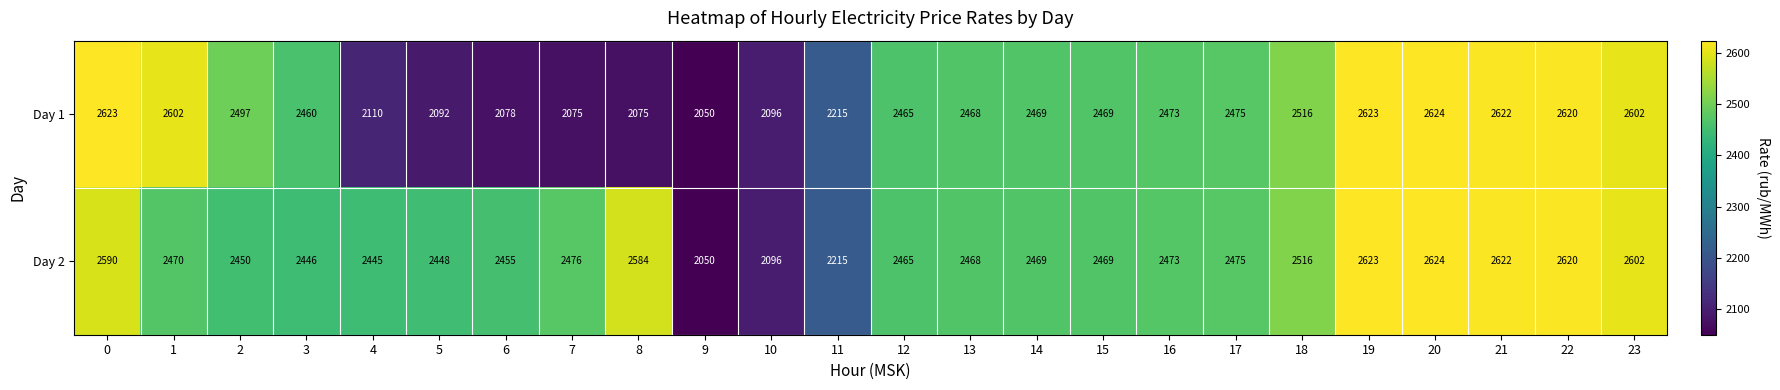

What is the maximum value shown in the chart?

2624